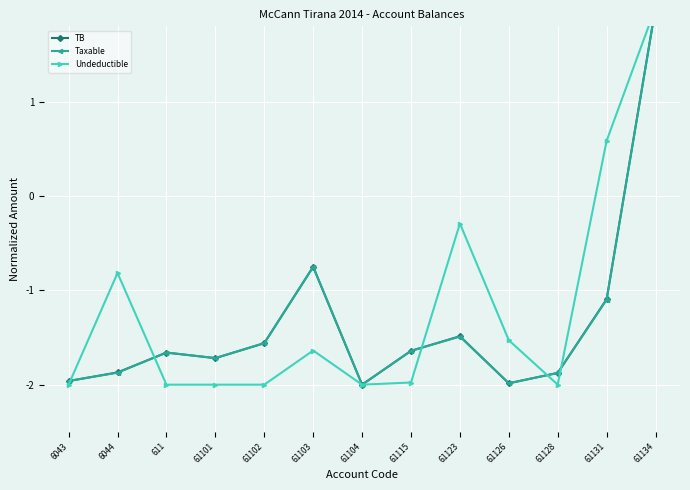

What is the value of the Taxable point at the 1st from the left?

-2.0